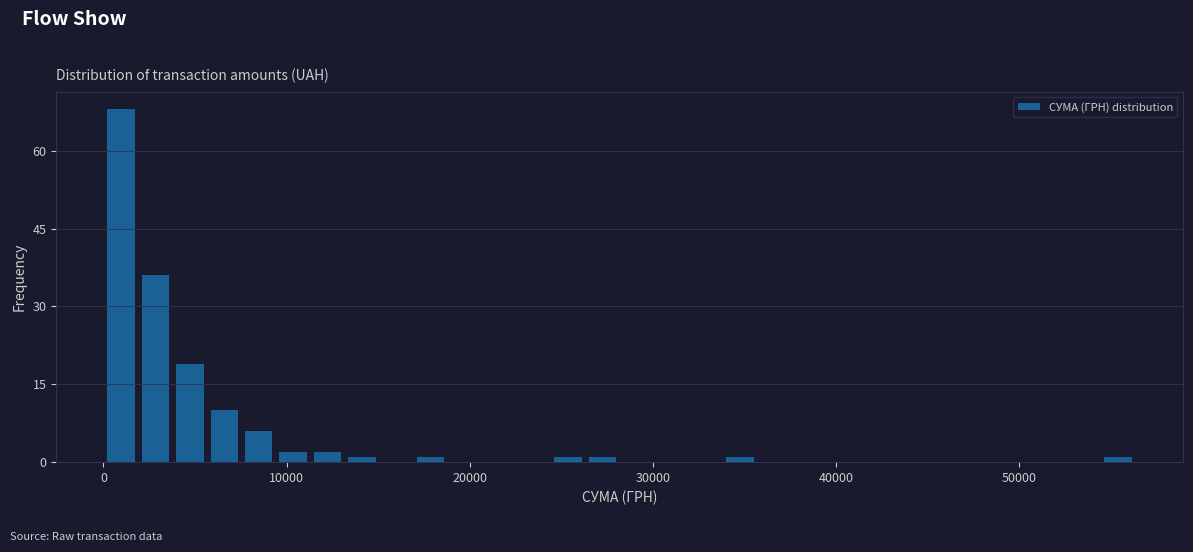

Read against the x-axis, roughly where is the centre of the tallest bar?

1000